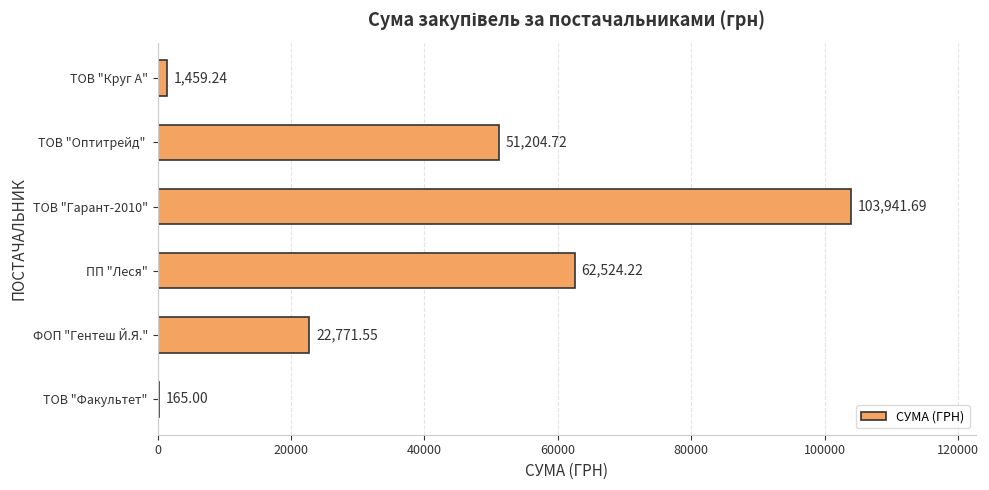

What is the sum of all values?

242066.4